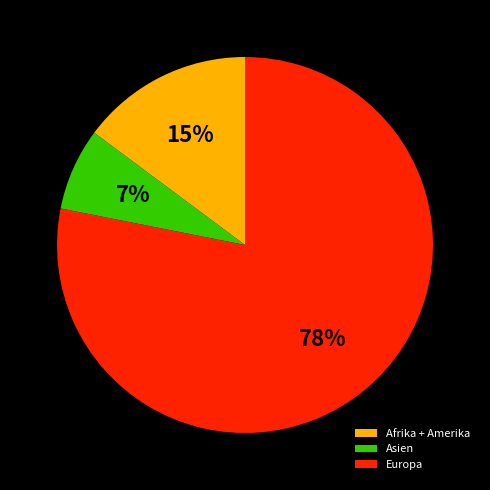

To the nearest percent, what is the difference between the largest and smallest slice percentages?

71%